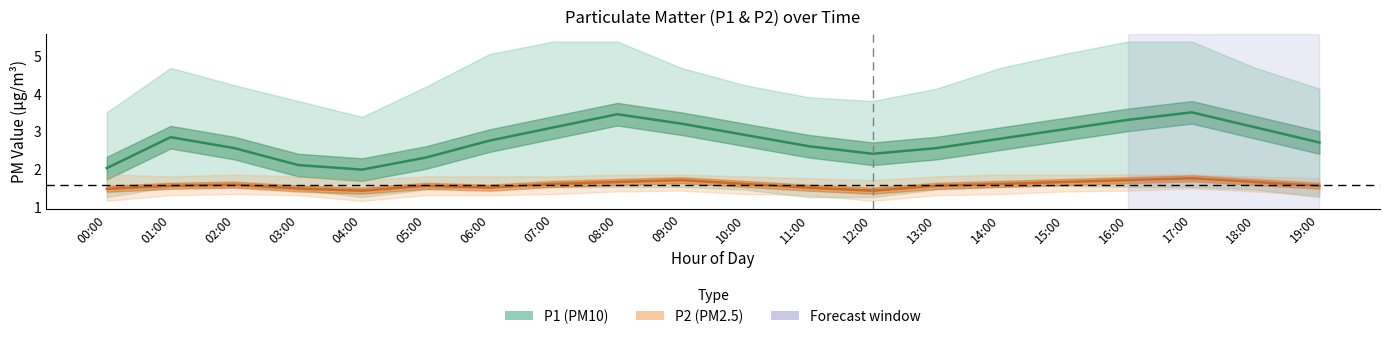

True or false: P2 (PM2.5) and P1 (PM10) intersect in this chart.

False